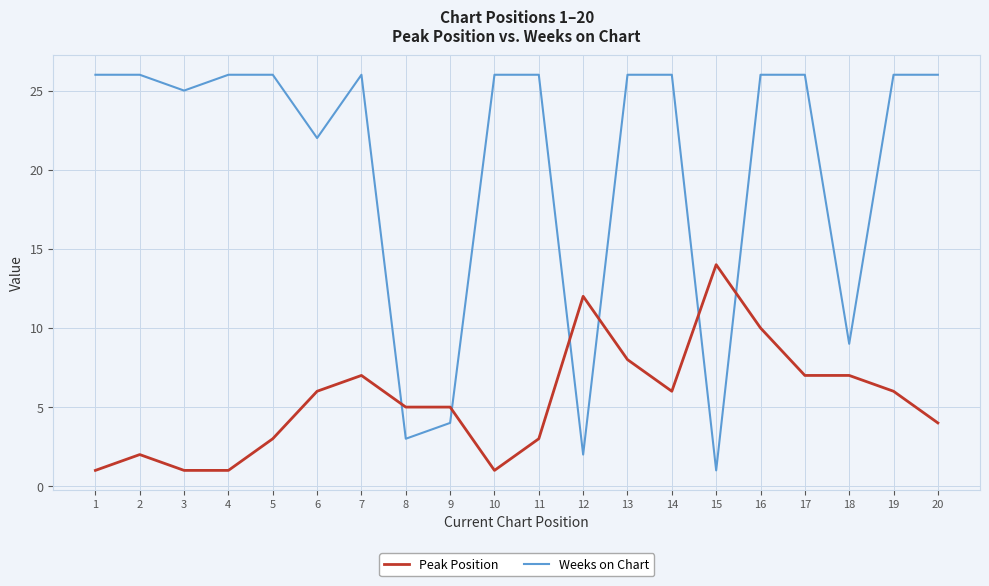

Which category has the highest value in the Peak Position series?

15